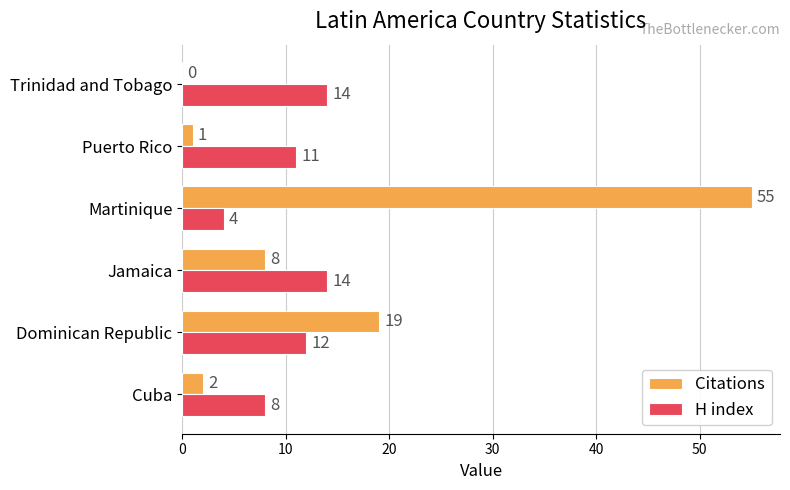

Which series has the largest total across all categories?

Citations